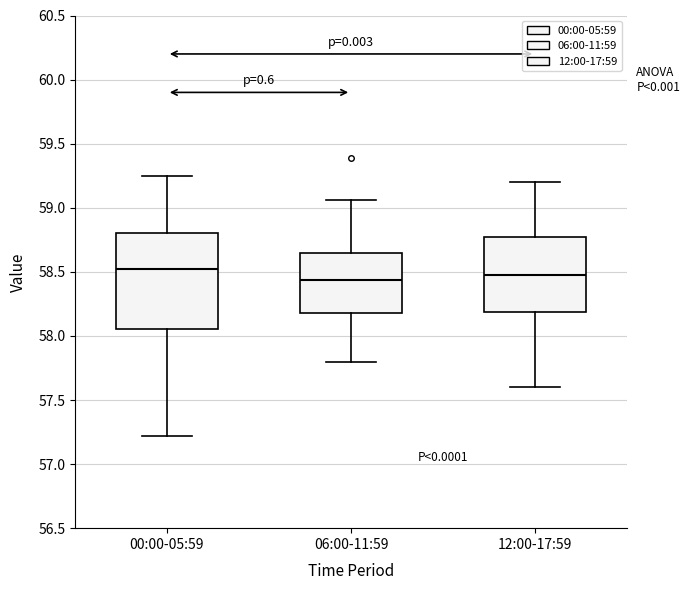

Reading left to right, transcribe this box plot: for each box, give where its median line is, the range the box spans, and where its two whiskers end, as read against the y-axis. The values are not printed on the chart, so give them approximately, as read against the axis.

00:00-05:59: median 58.50, box 58.05 to 58.80, whiskers 57.20 to 59.25
06:00-11:59: median 58.45, box 58.20 to 58.65, whiskers 57.80 to 59.05
12:00-17:59: median 58.50, box 58.20 to 58.80, whiskers 57.60 to 59.20